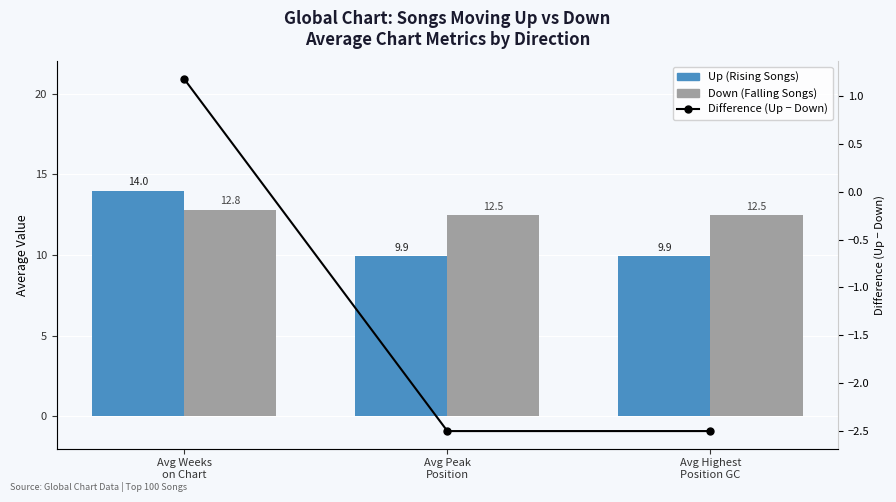

What are all the series names shown in the legend?

Up (Rising Songs), Down (Falling Songs), Difference (Up − Down)